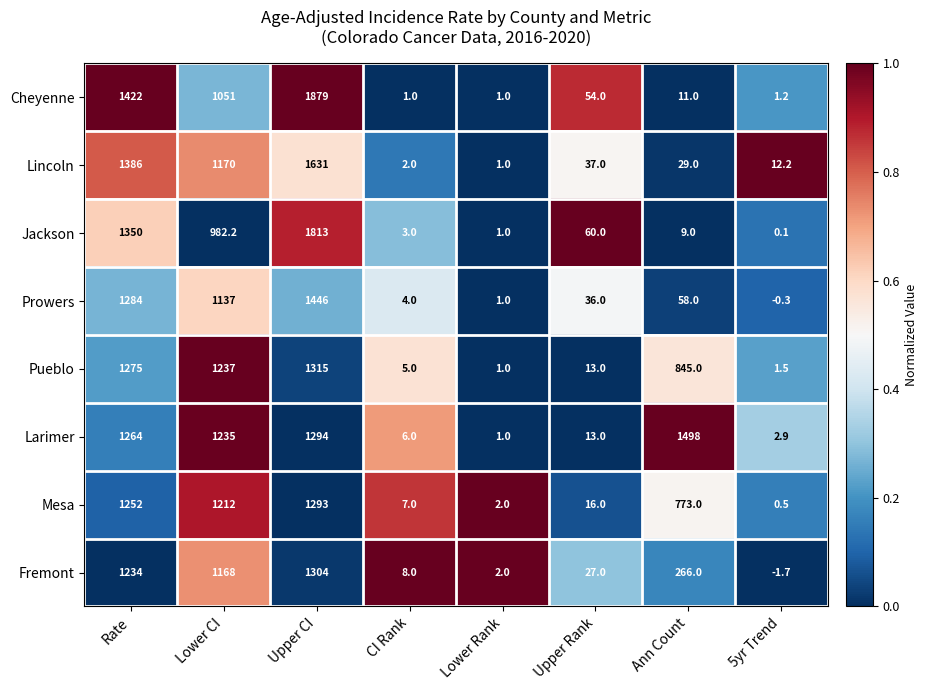

How many data points does each series have?

8